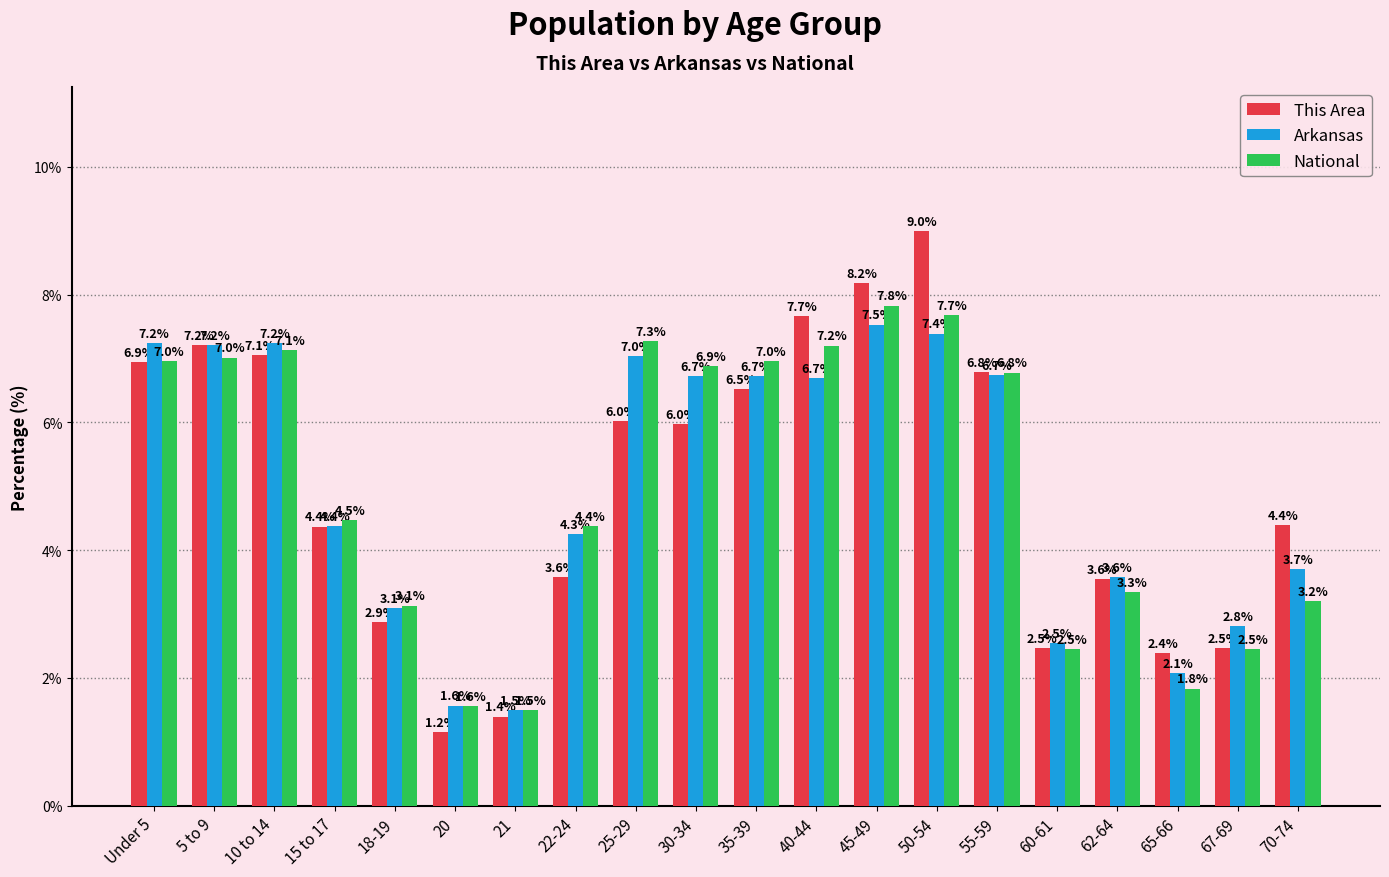

What is the total value across all series at 70-74?

11.3